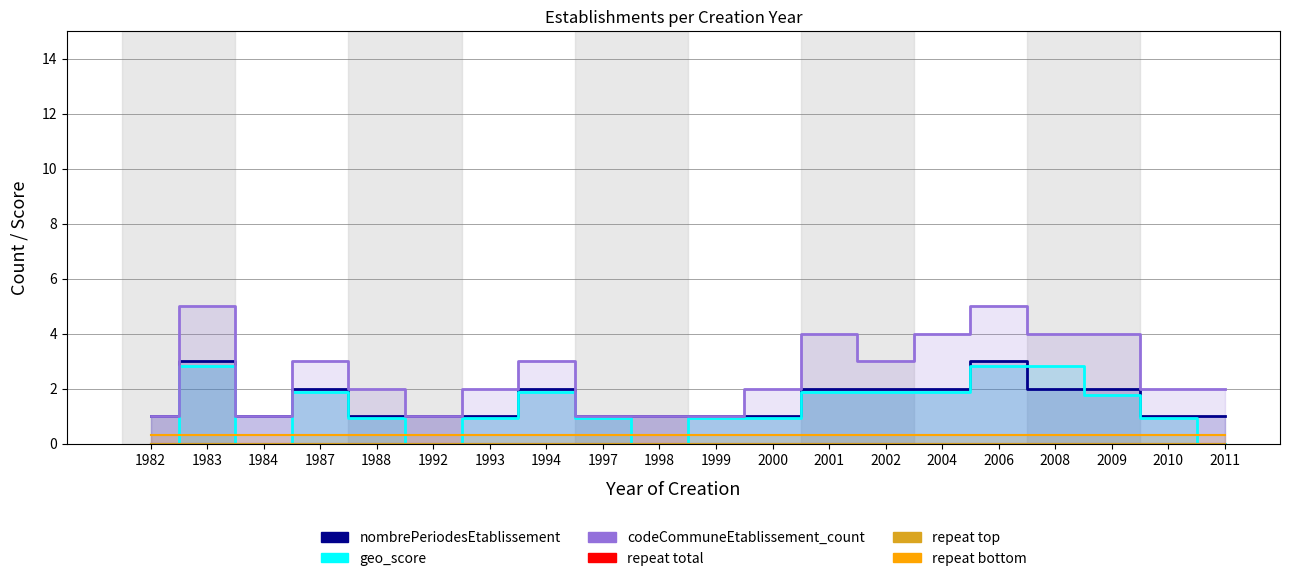

Where is geo_score nearest to the value 1?

1988